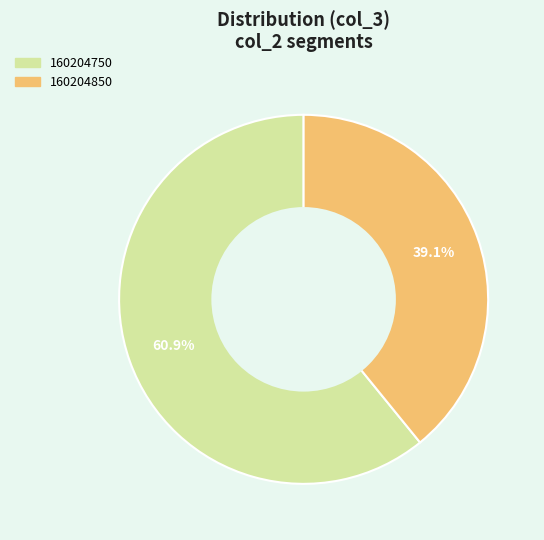

To the nearest percent, what is the combined percentage of 160204750 and 160204850?

100%